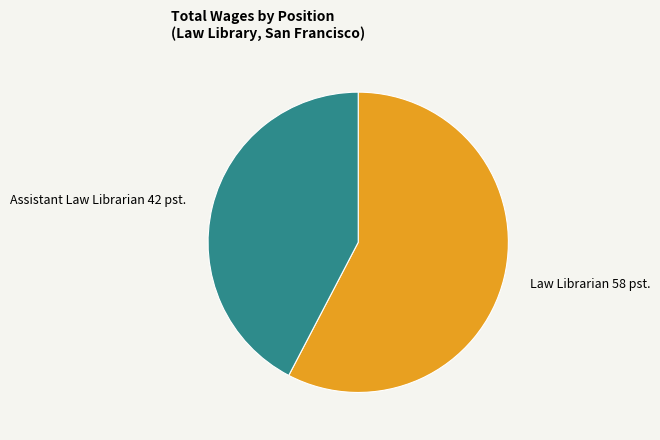

True or false: Law Librarian accounts for 58% of the total.

True